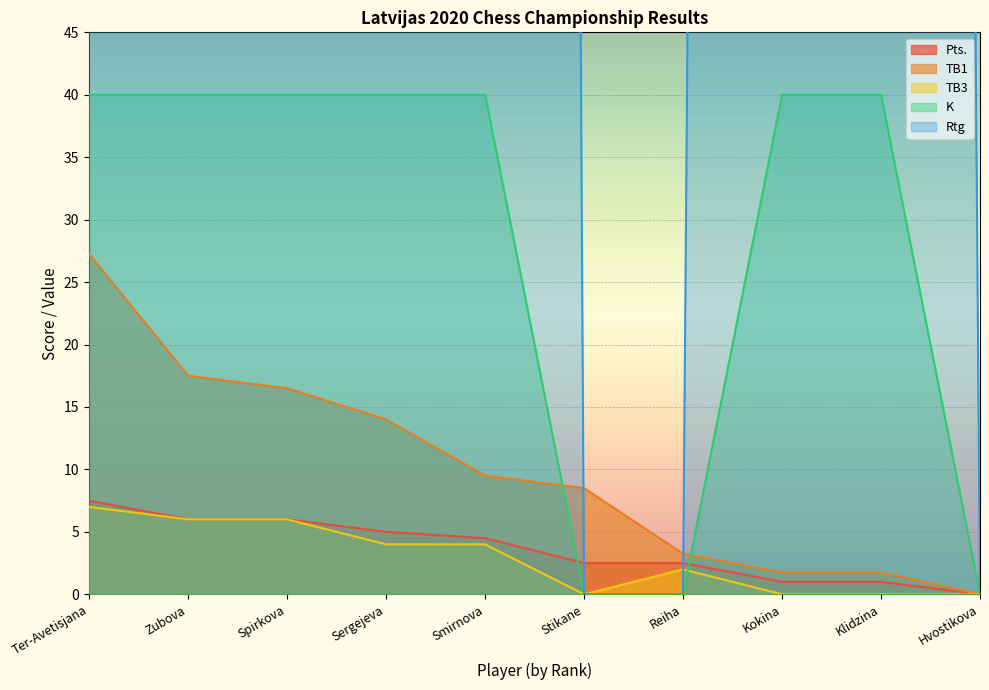

Which series has the widest spread of values?

Rtg